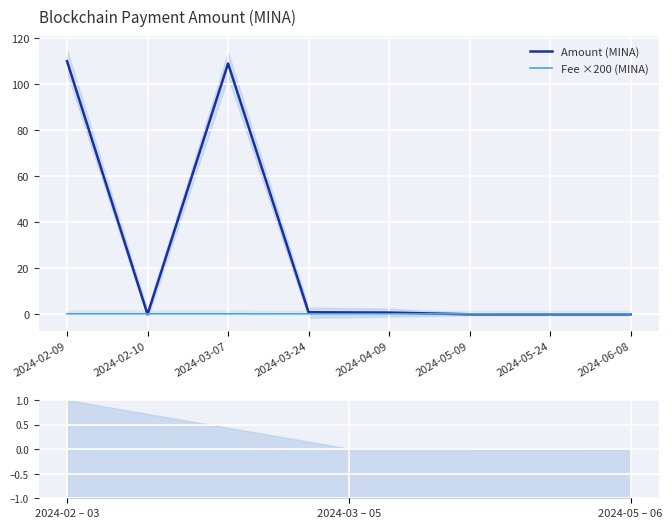

Reading left to right, transcribe all the data shown in this chart.

Amount (MINA): 2024-02-09=110.0	2024-02-10=0.0	2024-03-07=109.0	2024-03-24=0.9	2024-04-09=0.8	2024-05-09=0.0	2024-05-24=0.0	2024-06-08=0.0
Fee ×200 (MINA): 2024-02-09=0.2	2024-02-10=0.2	2024-03-07=0.2	2024-03-24=0.2	2024-04-09=0.2	2024-05-09=0.2	2024-05-24=0.2	2024-06-08=0.2